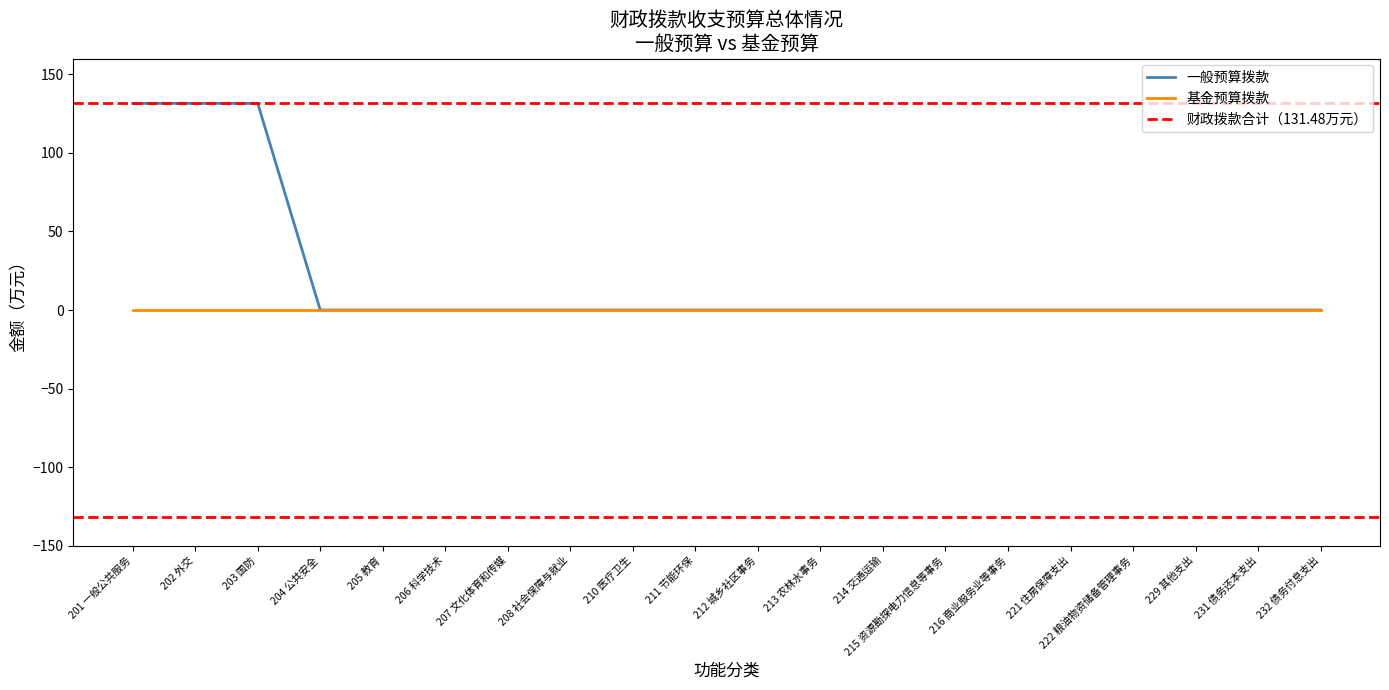

The value at 212 城乡社区事务 is 72.6. True or false?

False